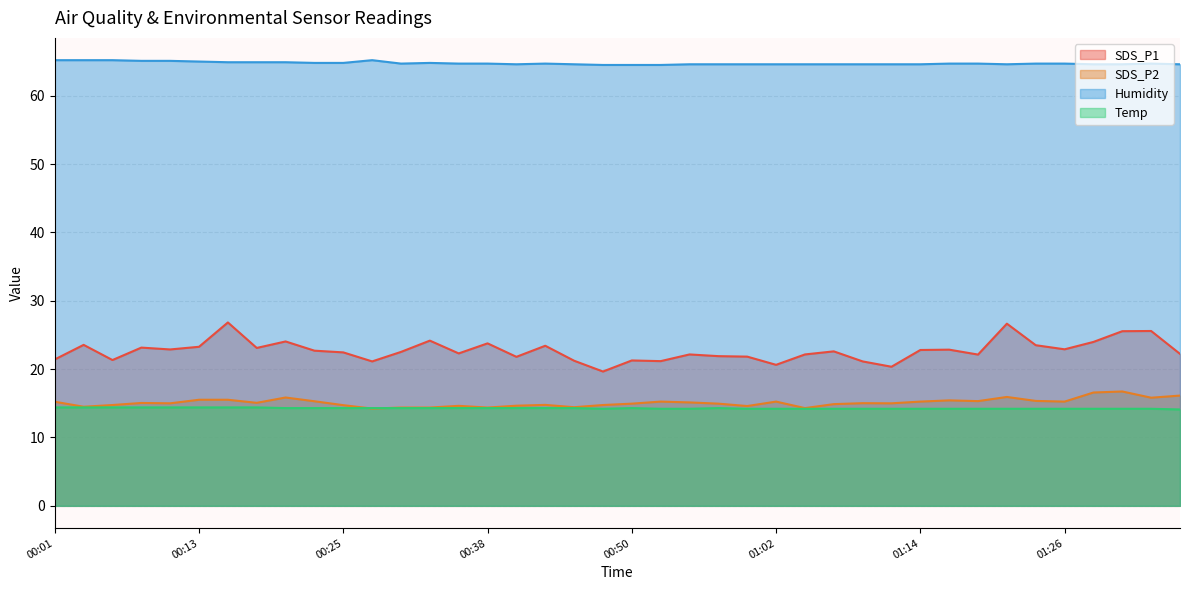

Which category has the highest value across all series?

00:01